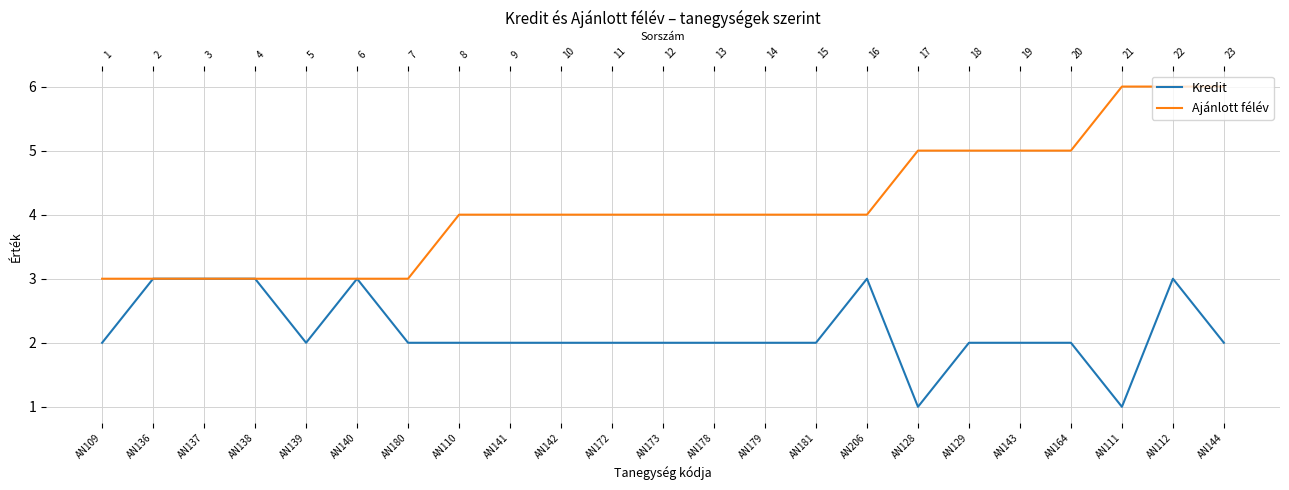

The Kredit series shows 2 at AN179. True or false?

True